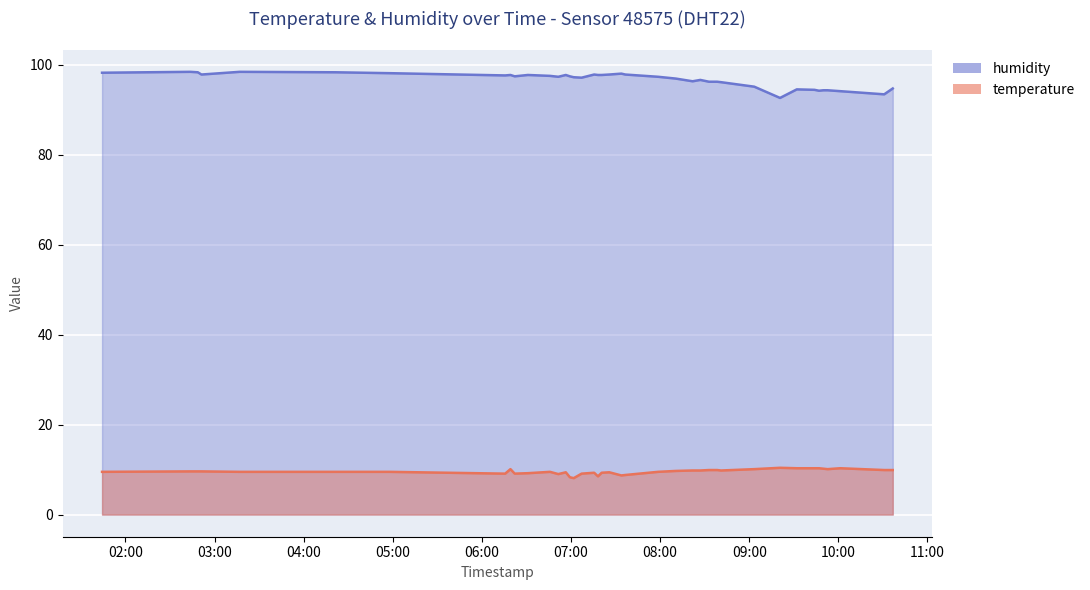

What is the total value across all series at 2023-04-01T02:51:08?

107.4